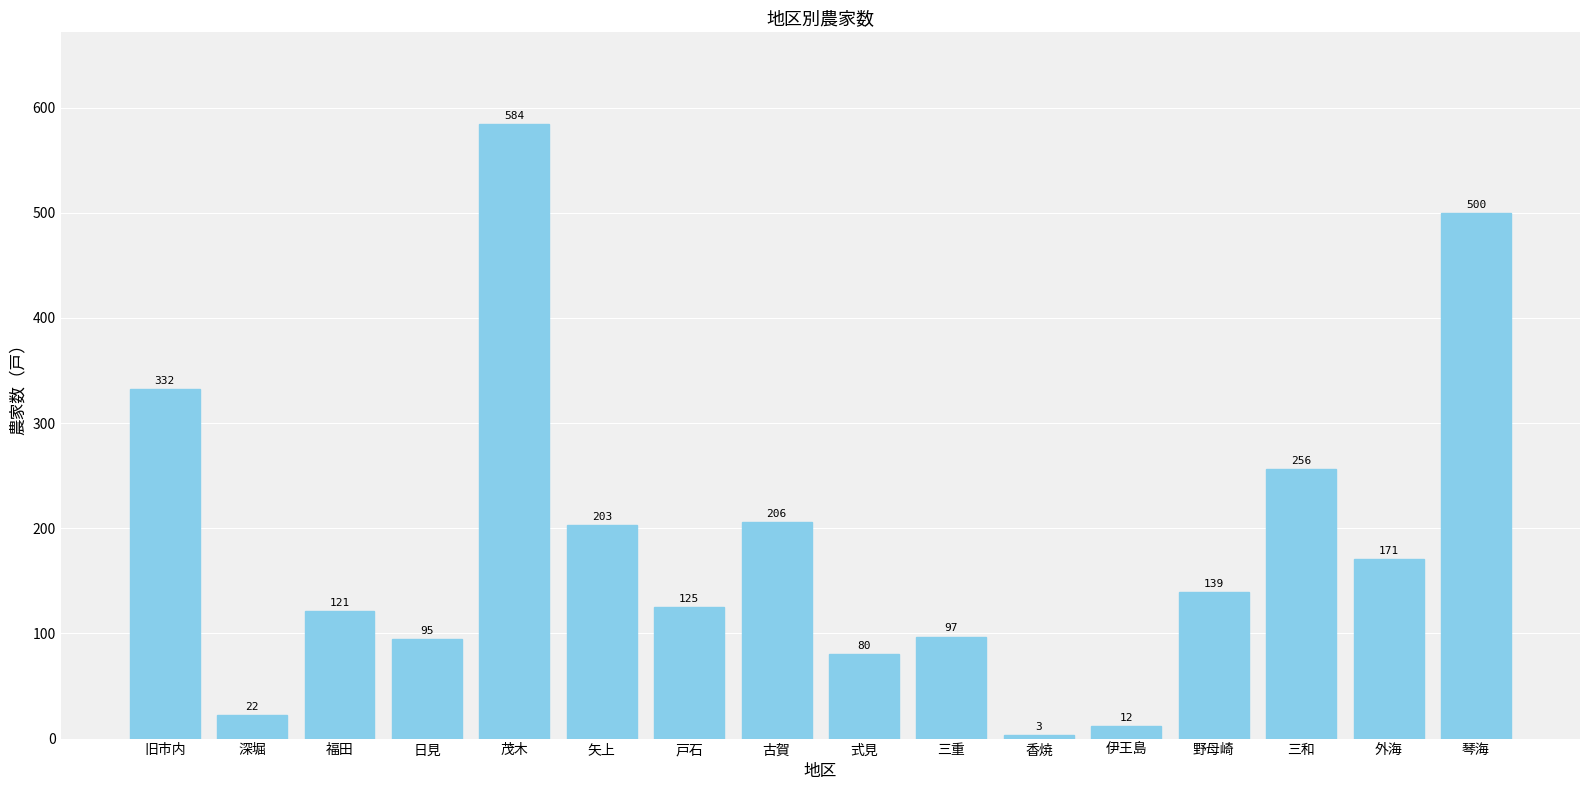

What is the smallest value displayed?

3